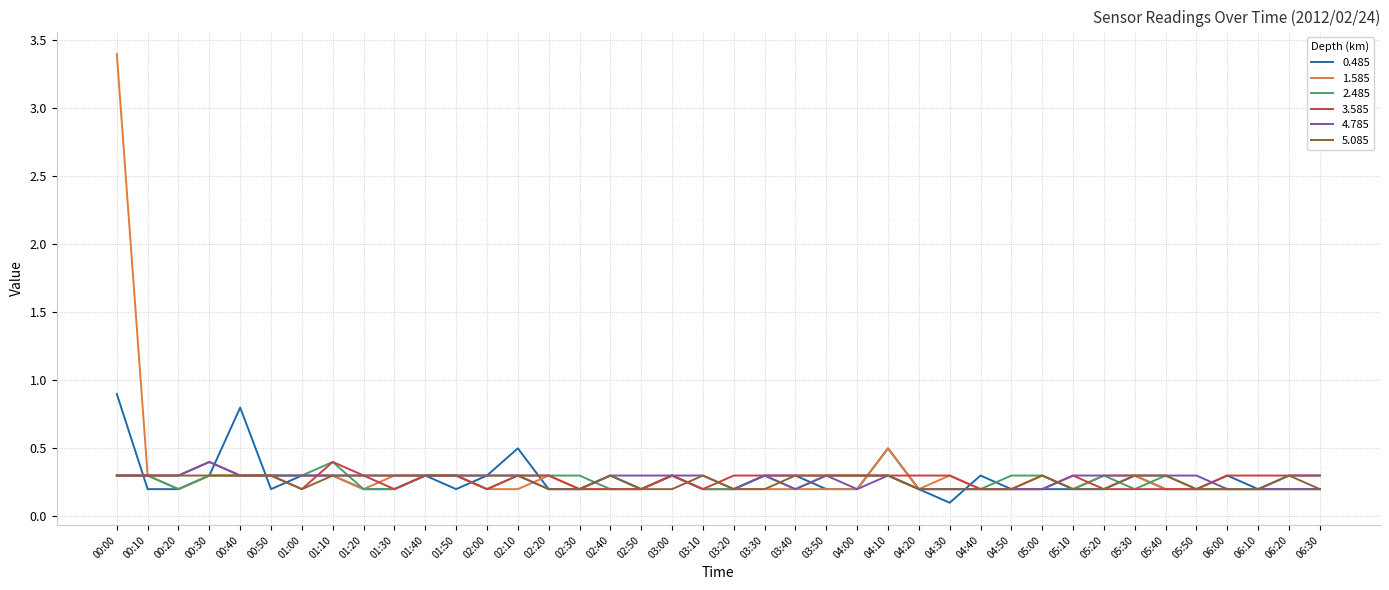

What position from the left is 00:00?

1